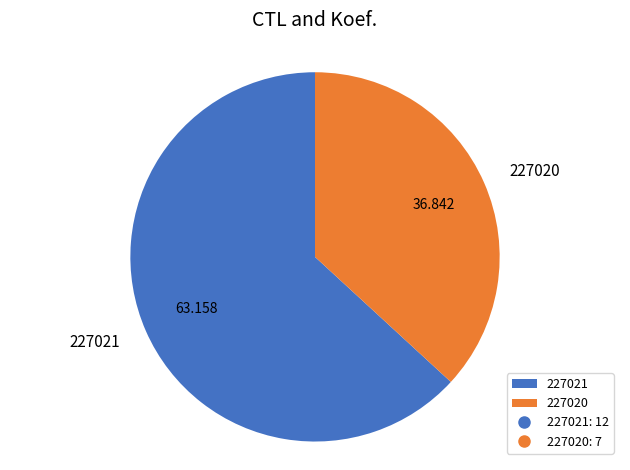

Is it true that 227020 is 30% of the pie?

False